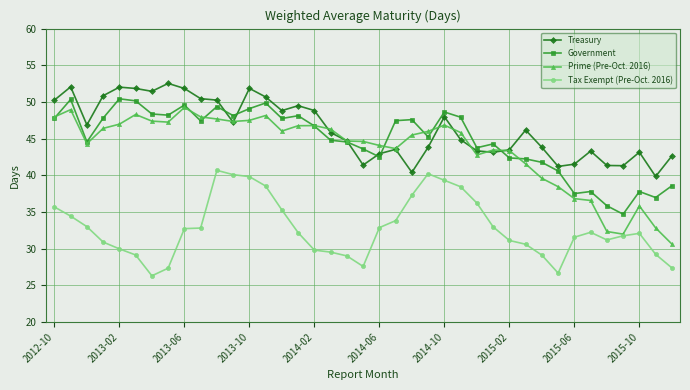

What is the value of the Treasury point at the 31st from the left?

43.8